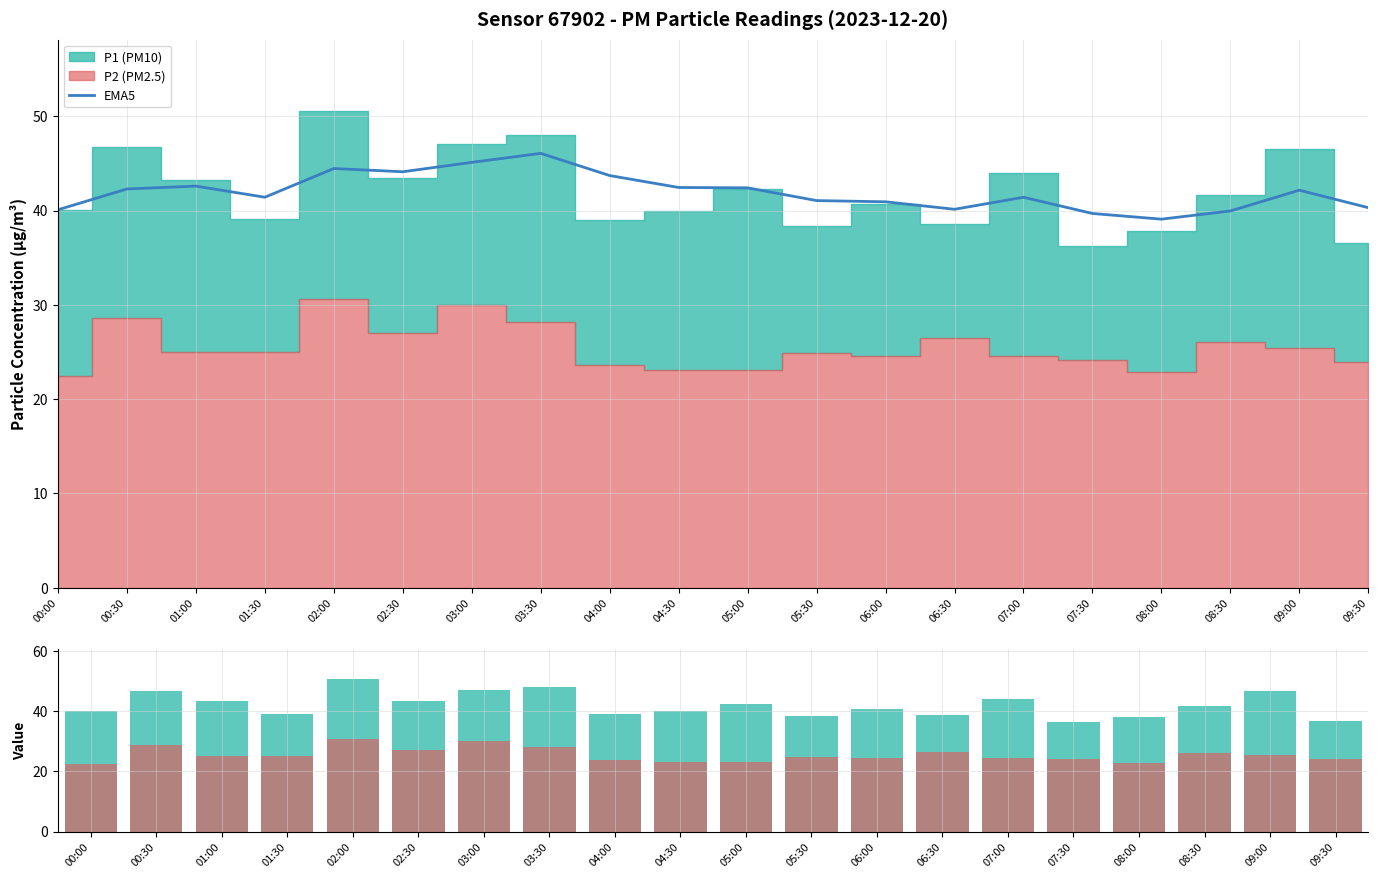

Which category has the lowest value in the P1 series?

07:30